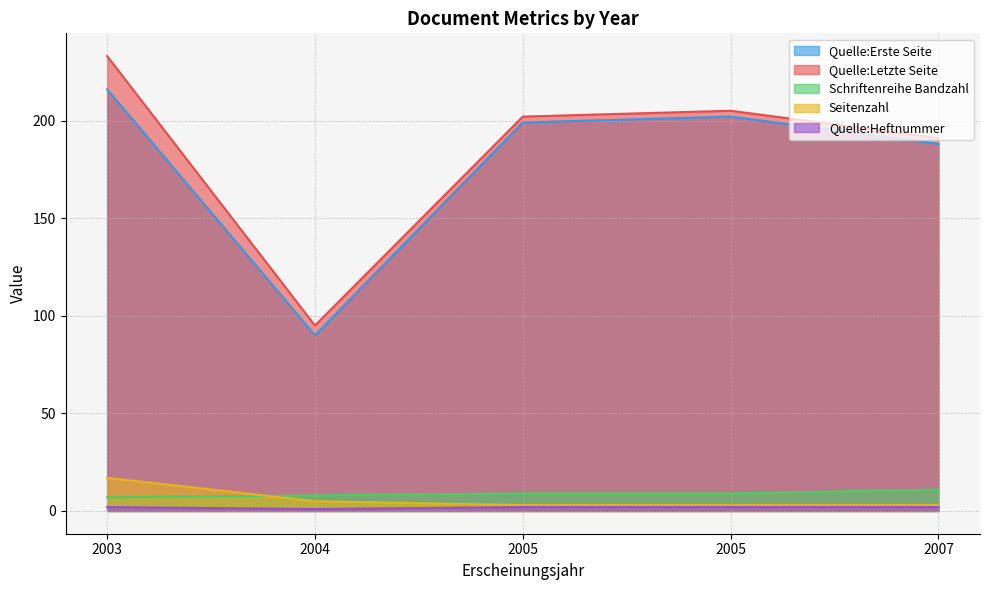

Which category has the highest value in the Seitenzahl series?

2003